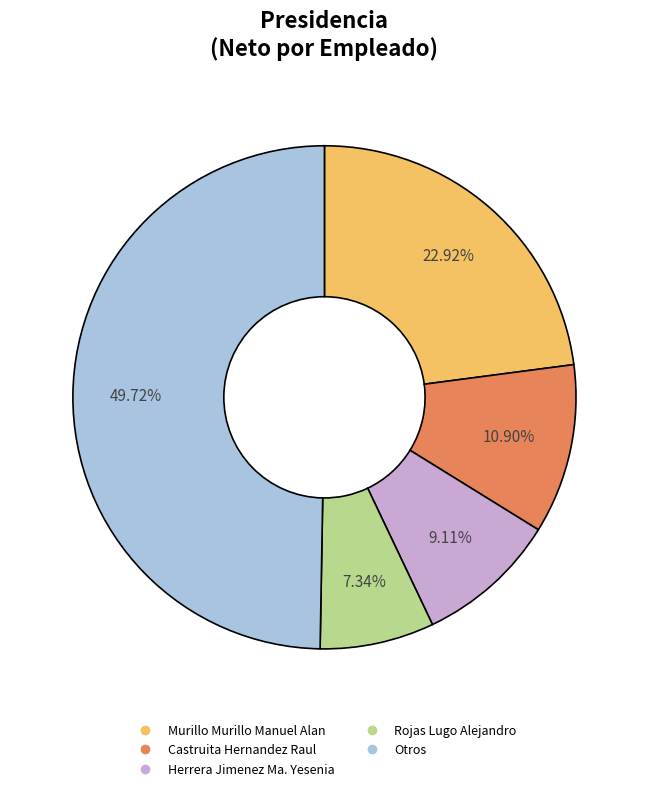

To the nearest percent, what is the difference between the largest and smallest slice percentages?

42%